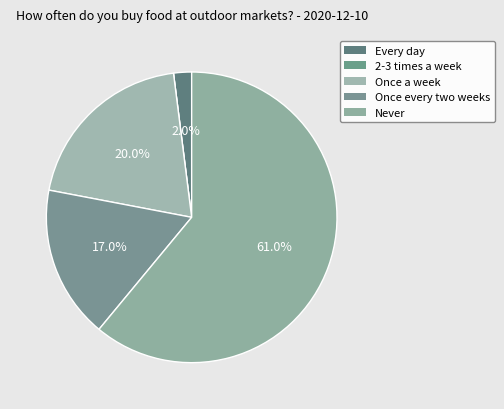

How many segments does this pie chart have?

5